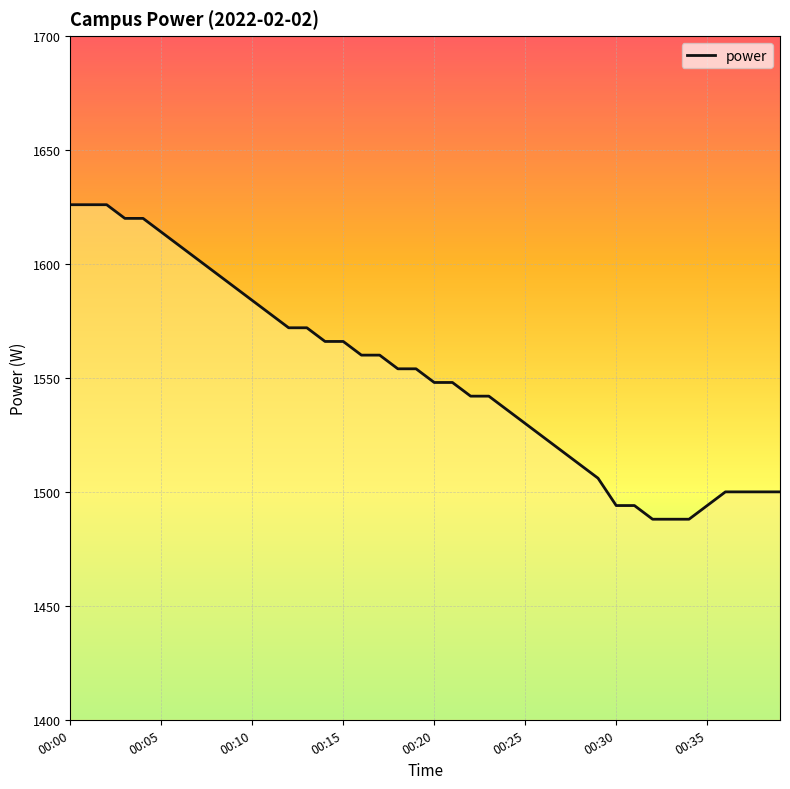

Reading left to right, what are all the values shown in this chart?

1626	1626	1626	1620	1620	1614	1608	1602	1596	1590	1584	1578	1572	1572	1566	1566	1560	1560	1554	1554	1548	1548	1542	1542	1536	1530	1524	1518	1512	1506	1494	1494	1488	1488	1488	1494	1500	1500	1500	1500